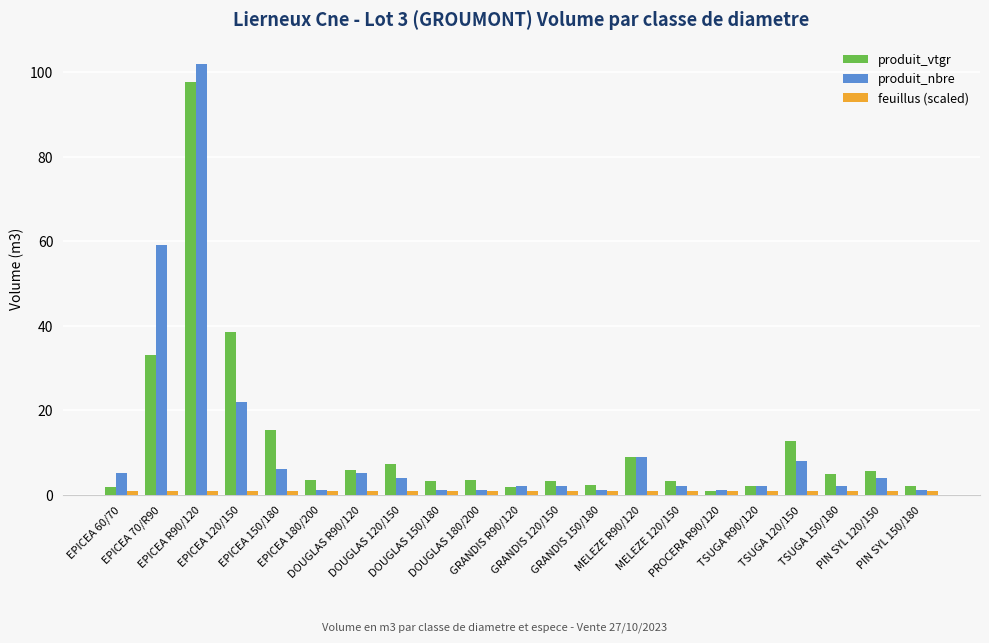

What is the total value across all series at EPICEA 180/200?

5.2